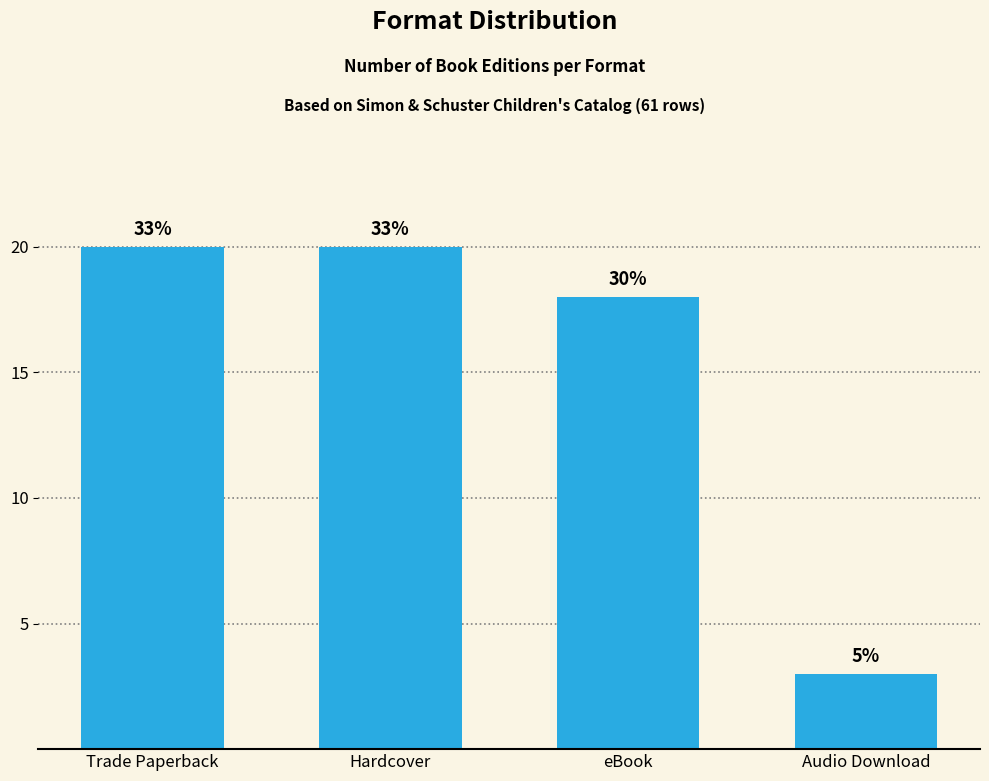

Are the bars horizontal?

No